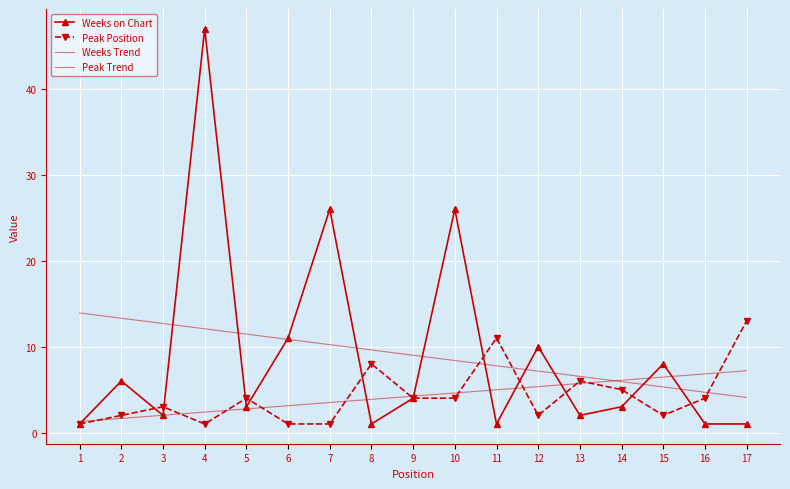

At 6, list the series in order from smallest to largest.

Peak Position, Peak Trend, Weeks Trend, Weeks on Chart